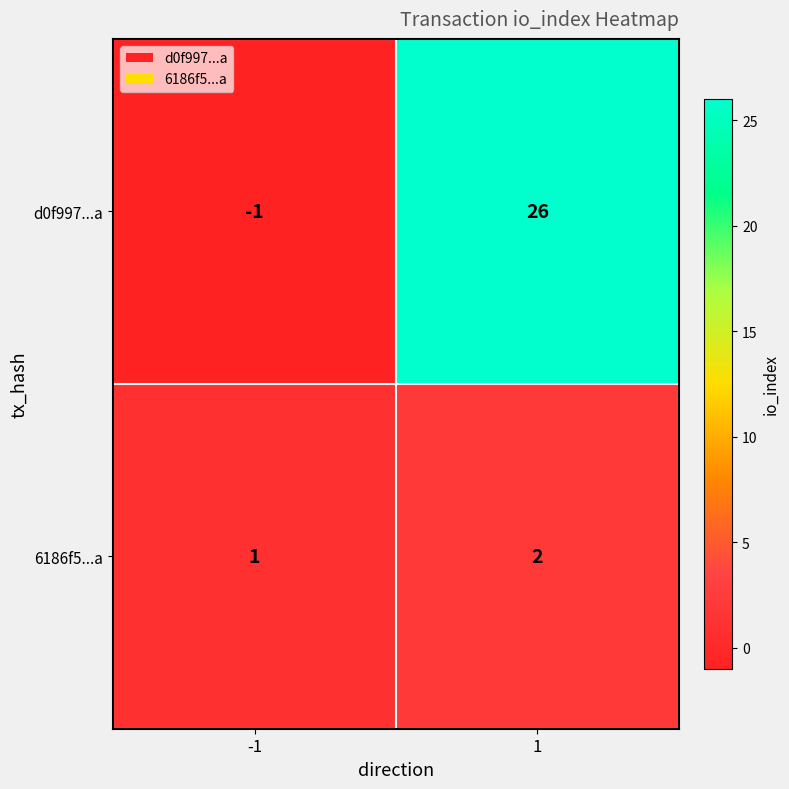

Rank the series by their average value, from highest to lowest.

d0f997...a, 6186f5...a